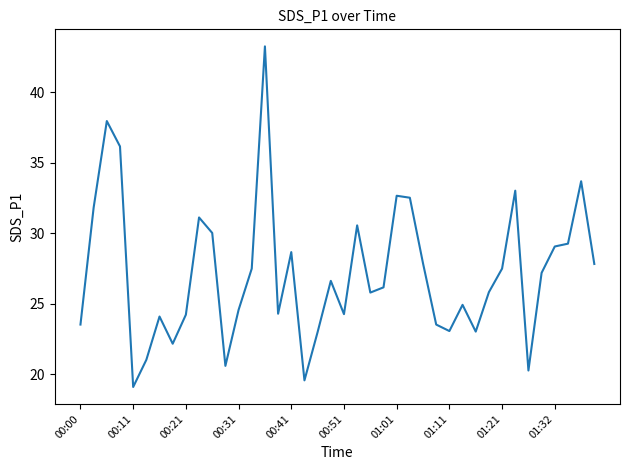

What is the difference between the maximum and minimum values?

24.2